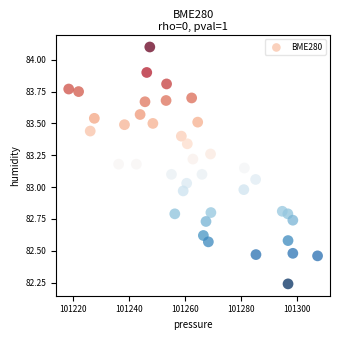

What is the range of Y values (max minus min)?

1.9